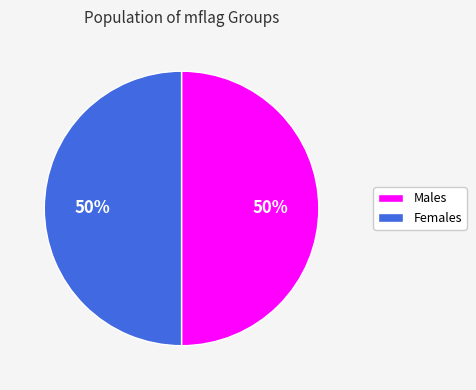

To the nearest percent, what is the average slice percentage?

50%